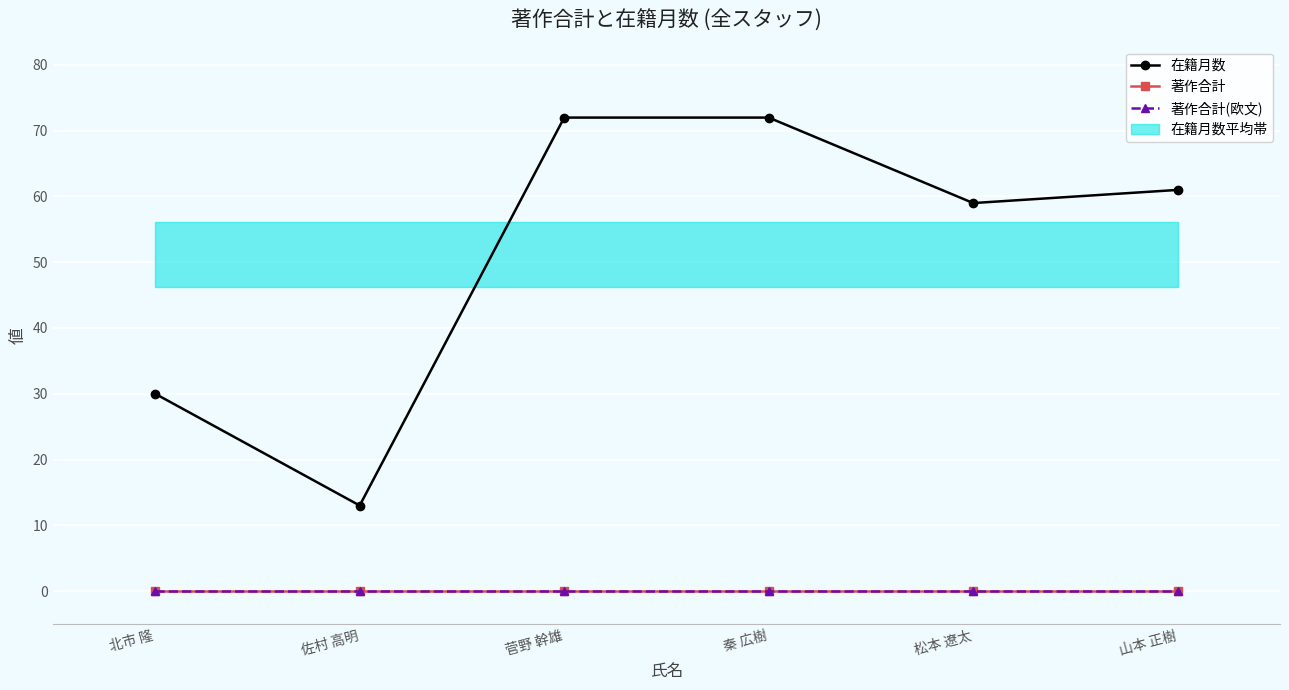

What is the difference between the 在籍月数 values at 北市 隆 and 佐村 高明?

17